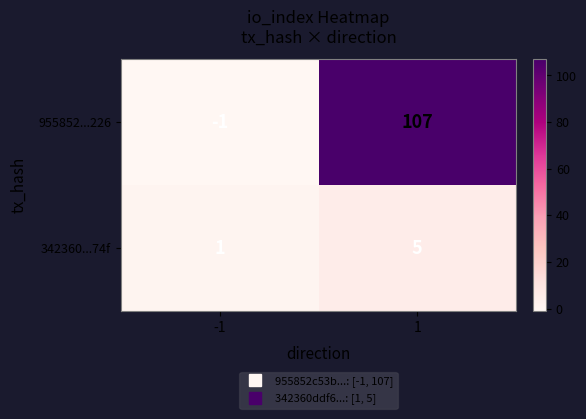

What is the minimum value shown in the chart?

-1